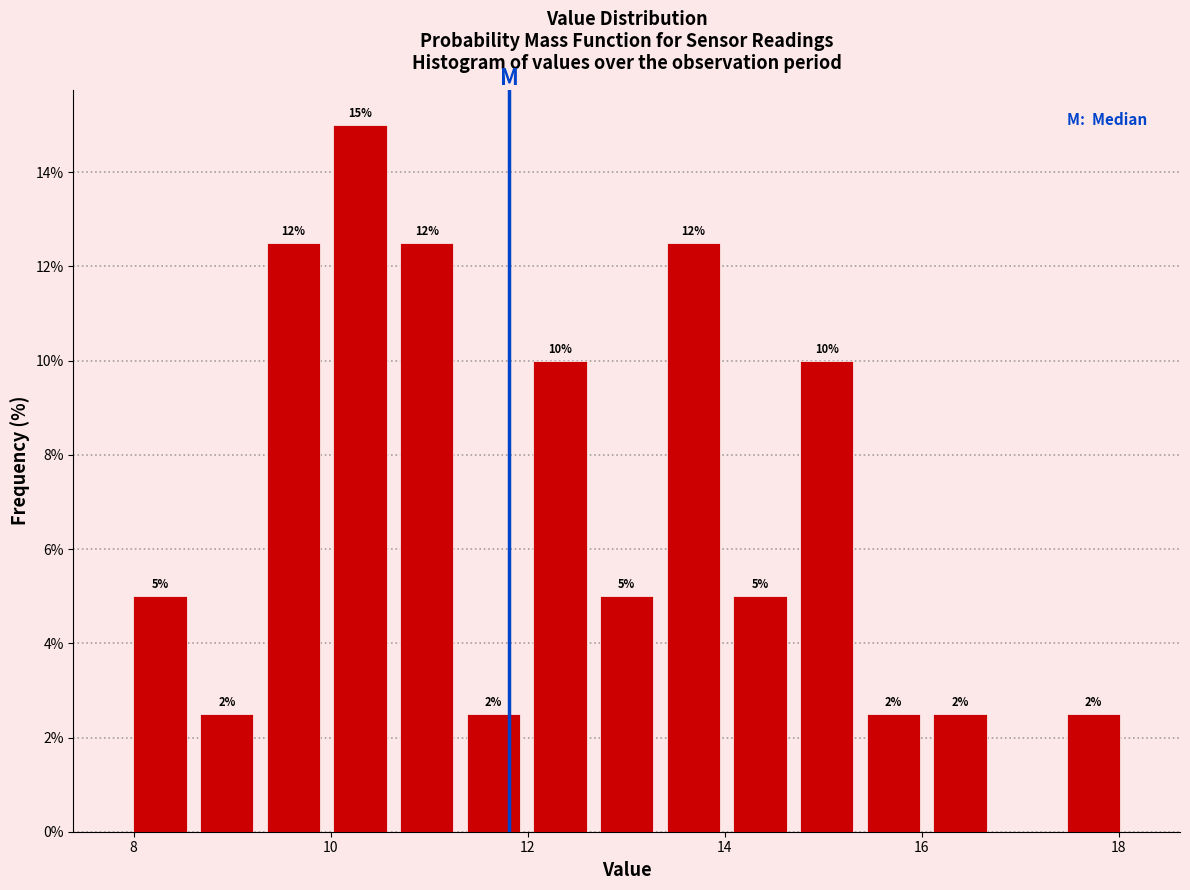

Around what value on the x-axis is the tallest bar? Give the approximate position of its centre, as read against the axis.

10.2